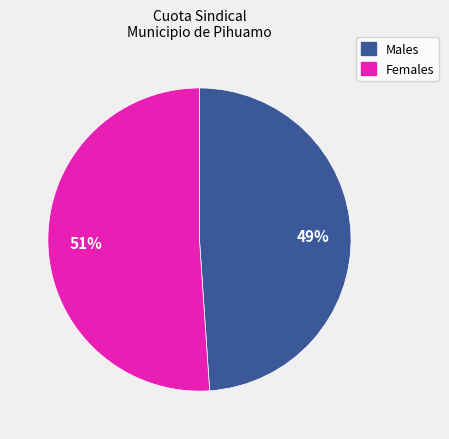

To the nearest percent, what is the average slice percentage?

50%